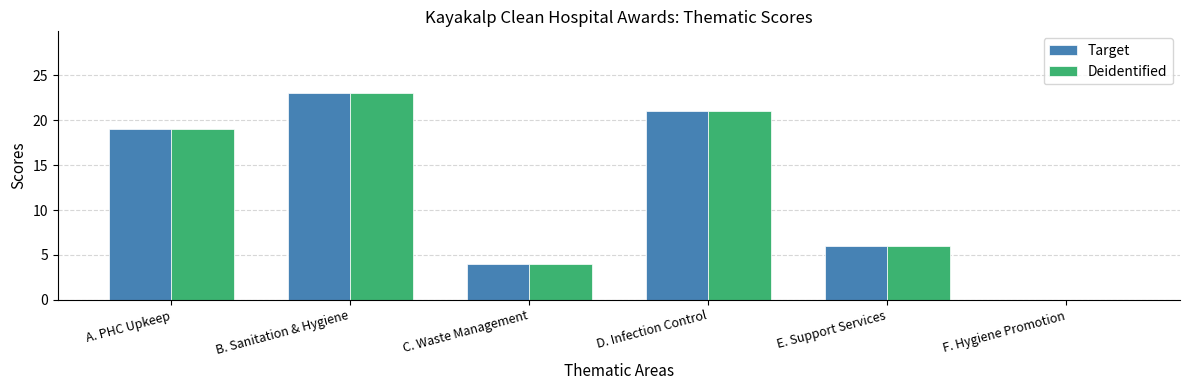

What is the average value of the Target series?

12